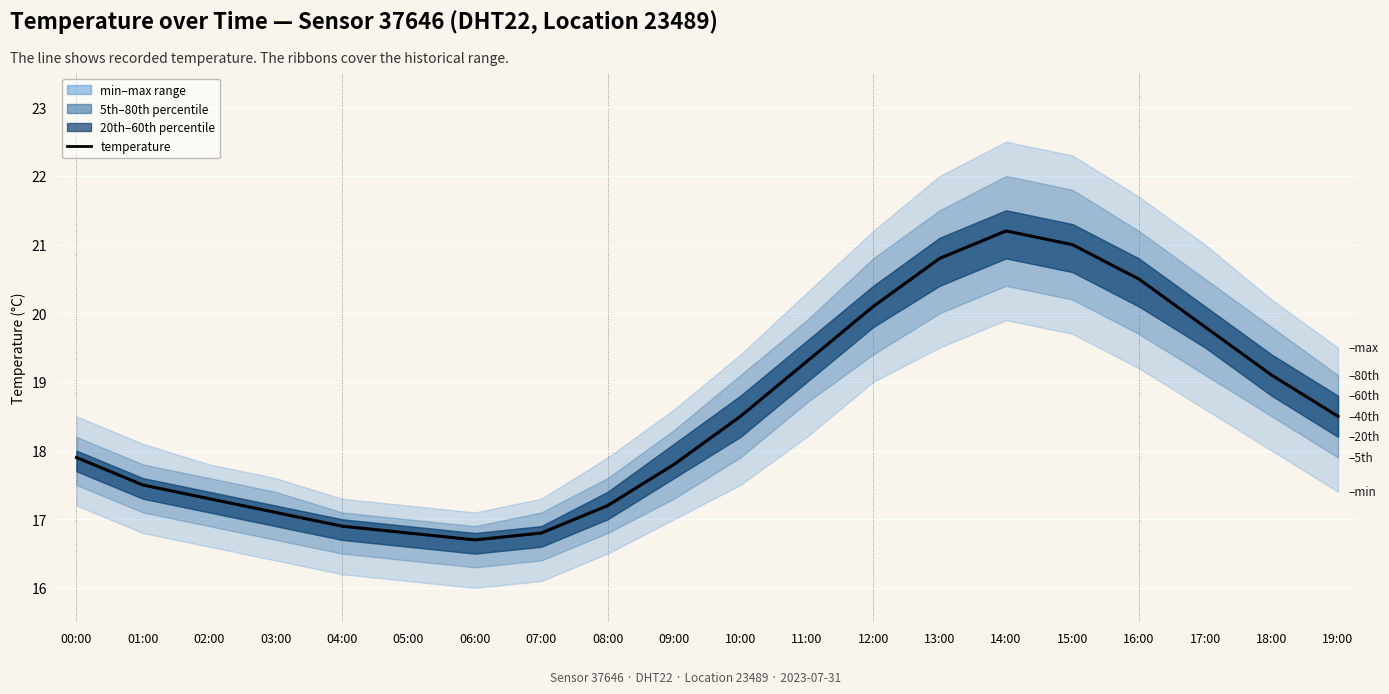

What is the minimum value shown in the chart?

16.7